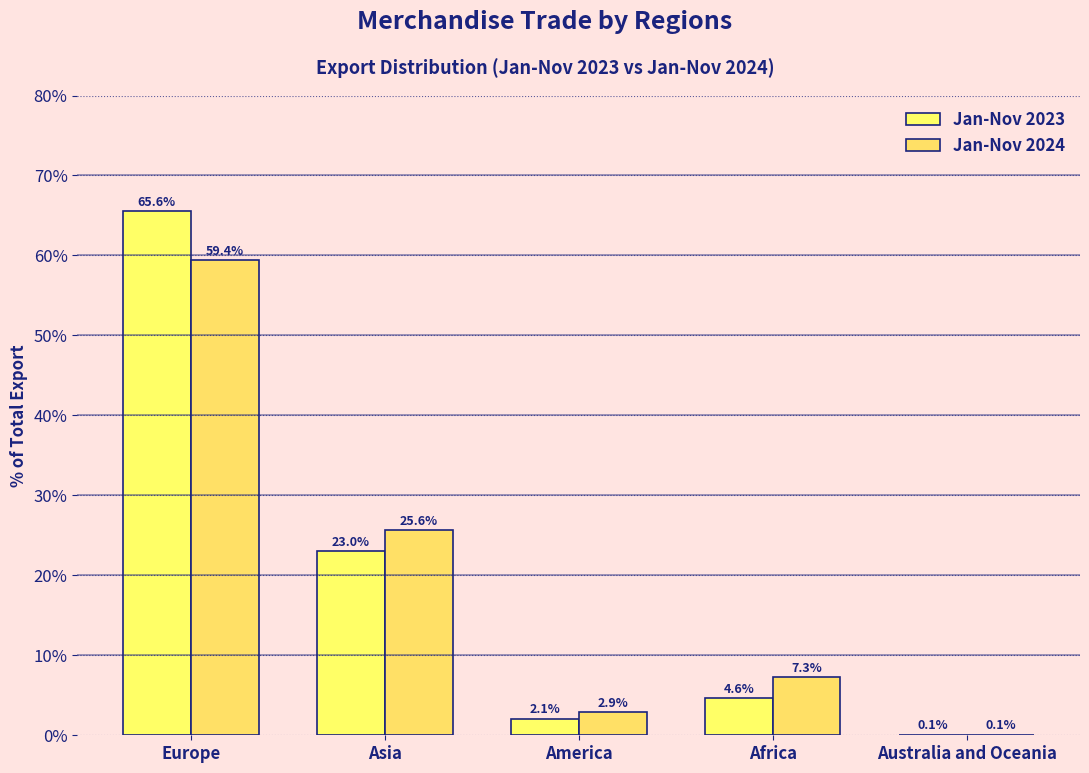

How many groups of bars are there?

5